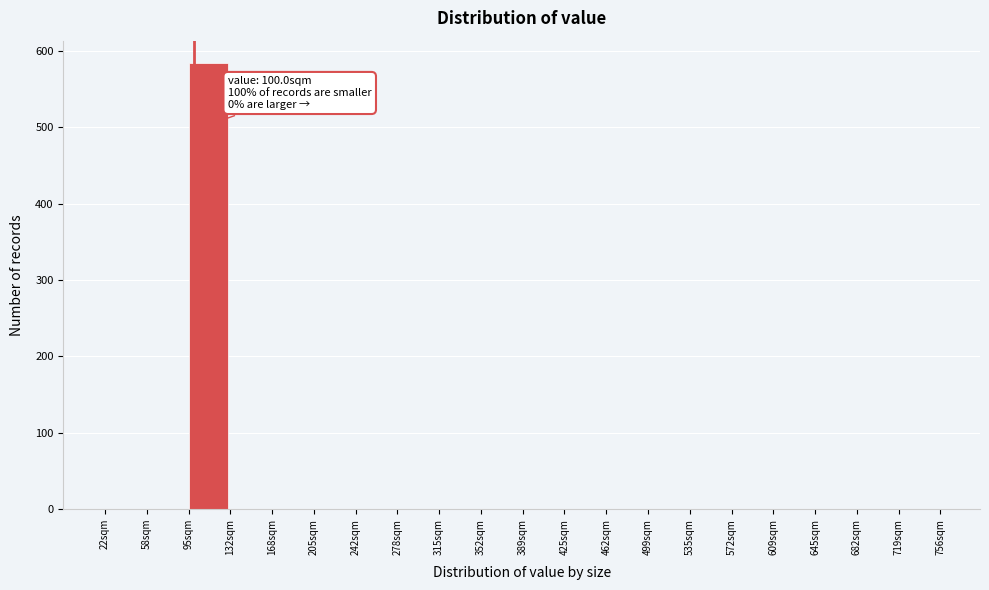

Which range on the x-axis has the tallest bar?

95 to 130